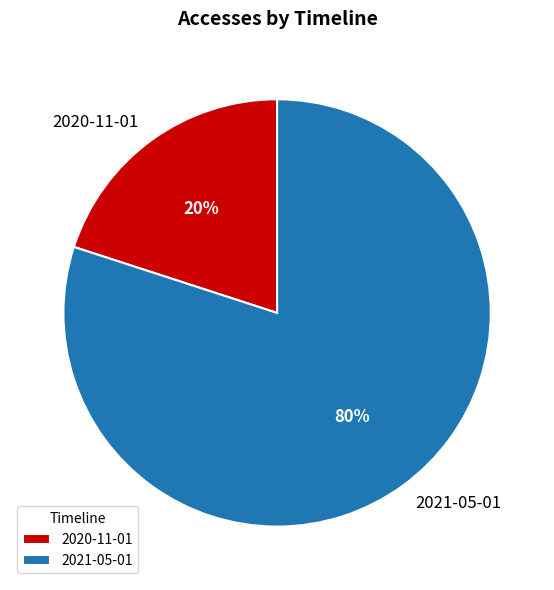

Combined, do 2020-11-01 and 2021-05-01 account for over 50%?

Yes